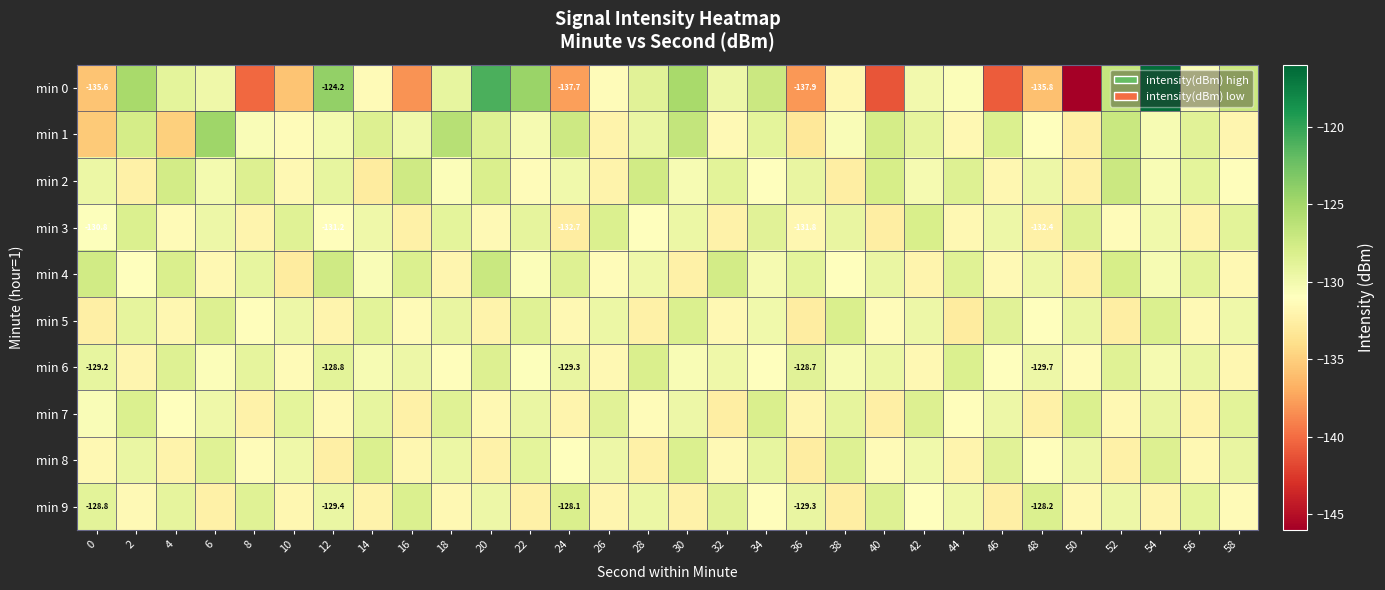

Which label corresponds to the smallest value in the chart?

50